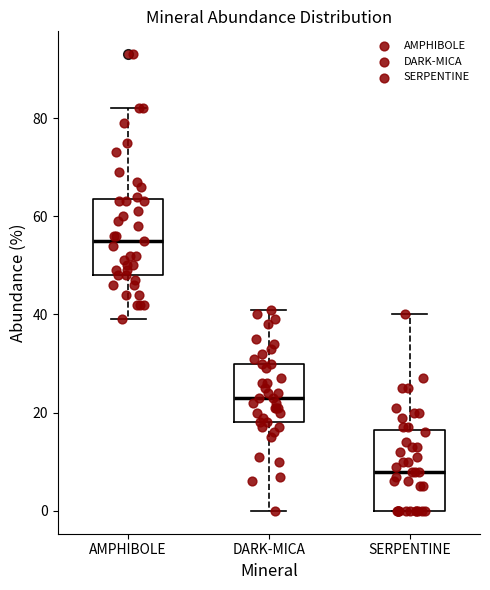

Reading left to right, read every box against the y-axis: the position of its median line, the range the box covers, and the ends of its whiskers. The values are not printed on the chart, so give them approximately, as read against the axis.

AMPHIBOLE: median 56, box 48 to 64, whiskers 40 to 82
DARK-MICA: median 24, box 18 to 30, whiskers 0 to 42
SERPENTINE: median 8, box 0 to 16, whiskers 0 to 40